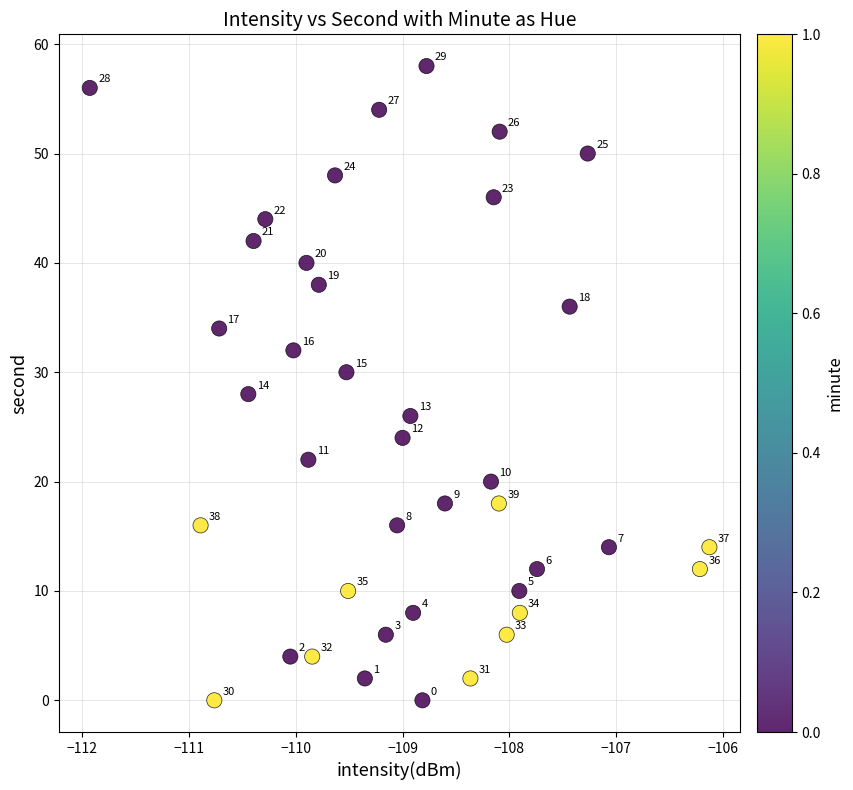

What Y value in the scatter plot is closest to 29?

28